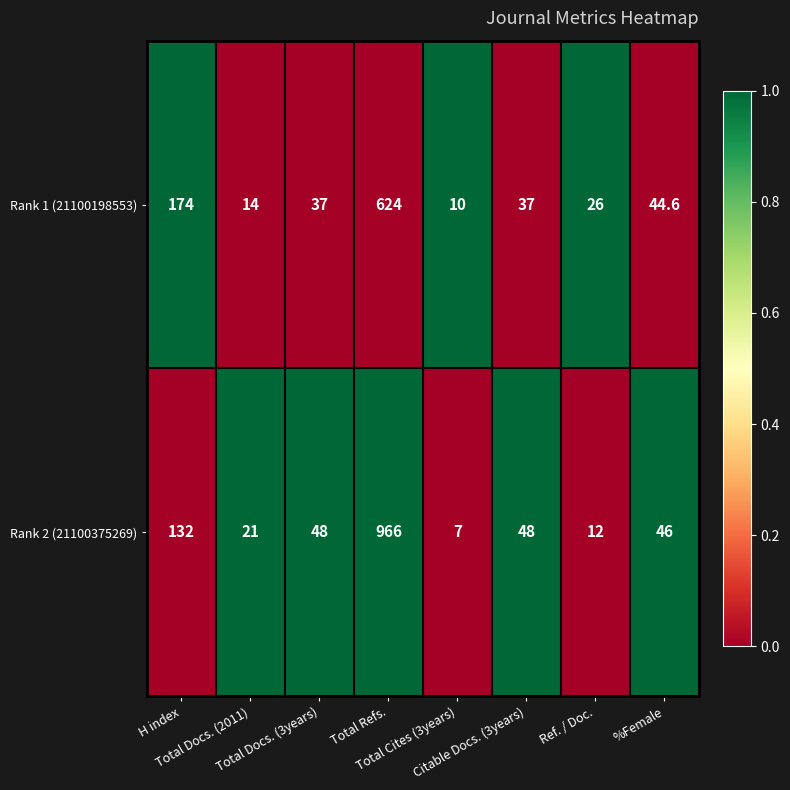

What is the average value of the Rank 1 (21100198553) series?

120.8